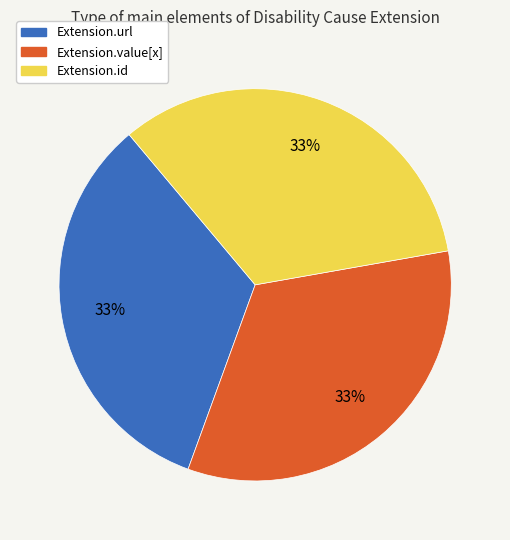

Count the number of slices in the pie.

3